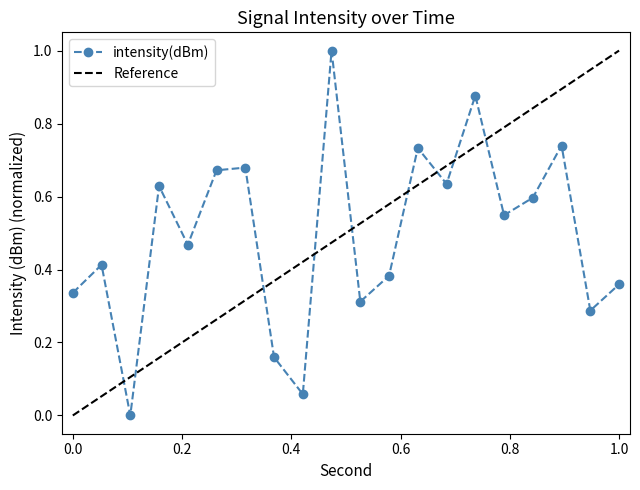

What is the greatest value displayed?

1.0